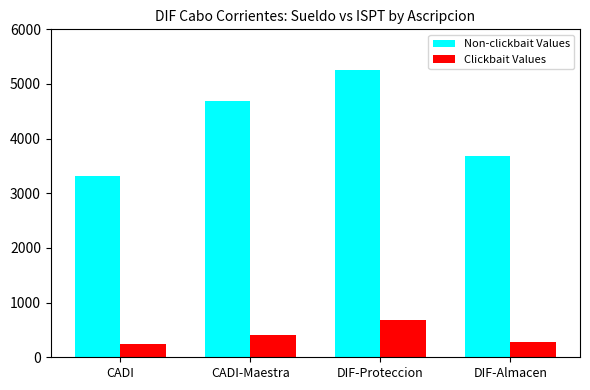

What are all the series names shown in the legend?

Non-clickbait Values, Clickbait Values